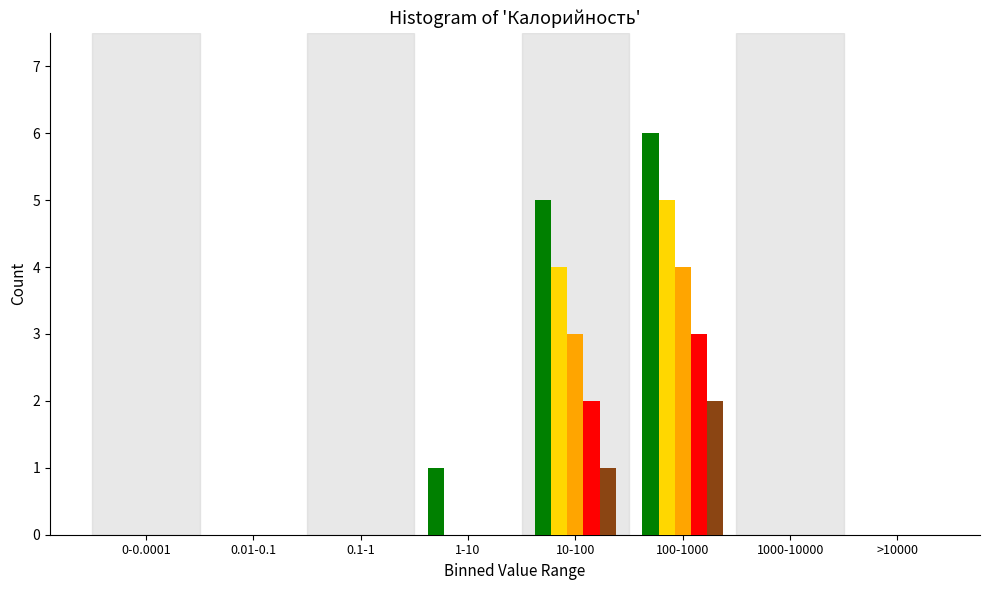

Which category has the highest value across all series?

100-1000